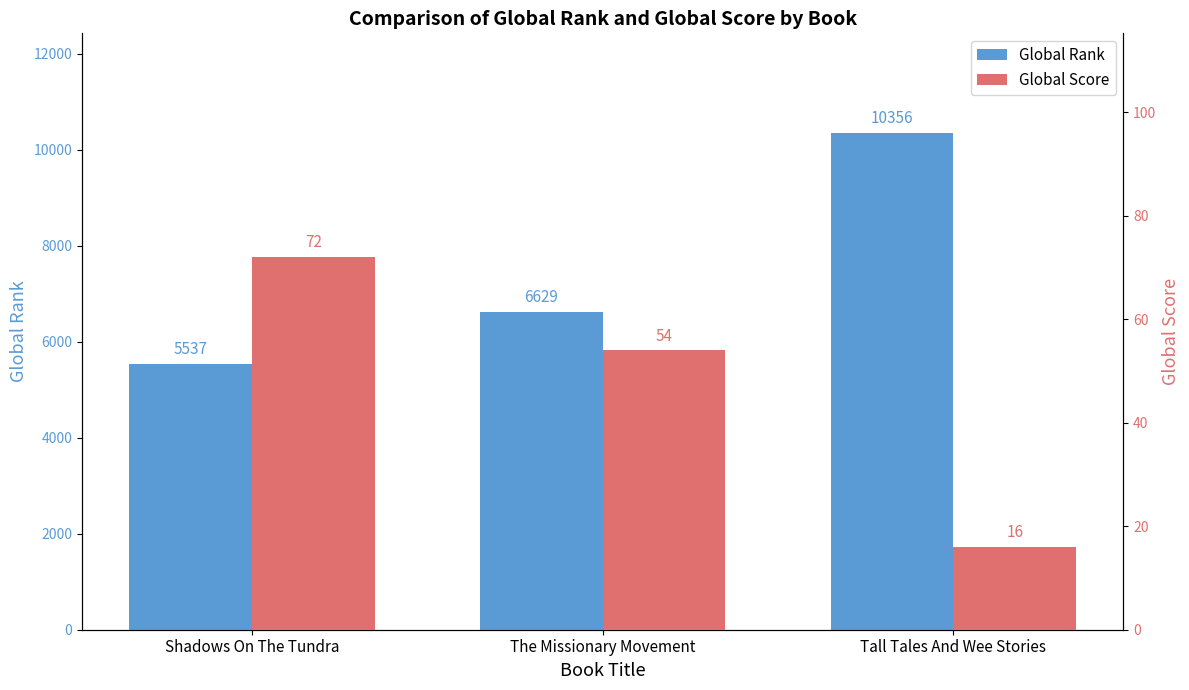

At which category is the sum across all series the highest?

Tall Tales And Wee Stories